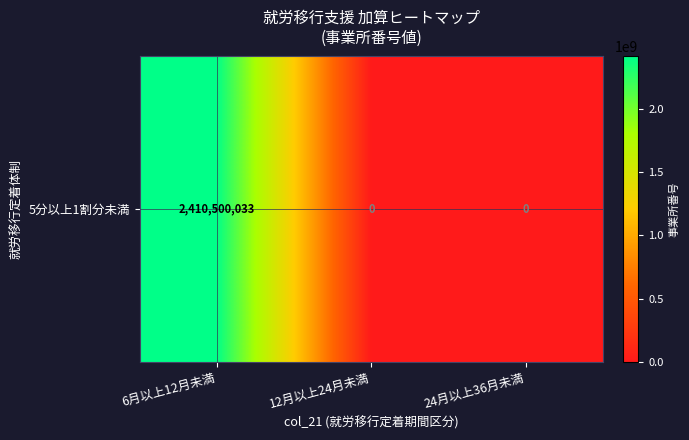

Reading right to left, extract all data points from this chart.

0	0	2410500033